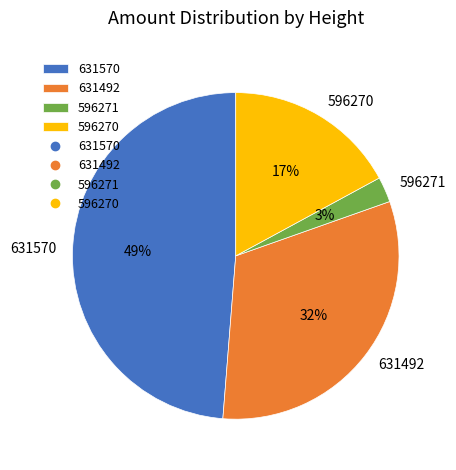

How many segments does this pie chart have?

4